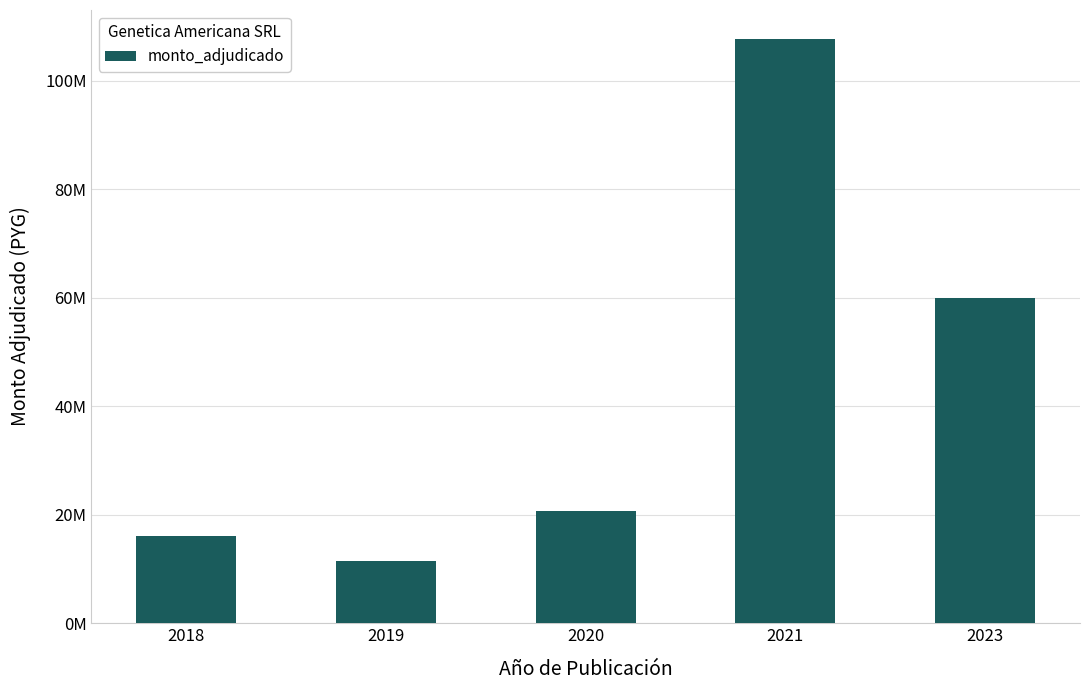

Which has a higher value, 2019 or 2023?

2023